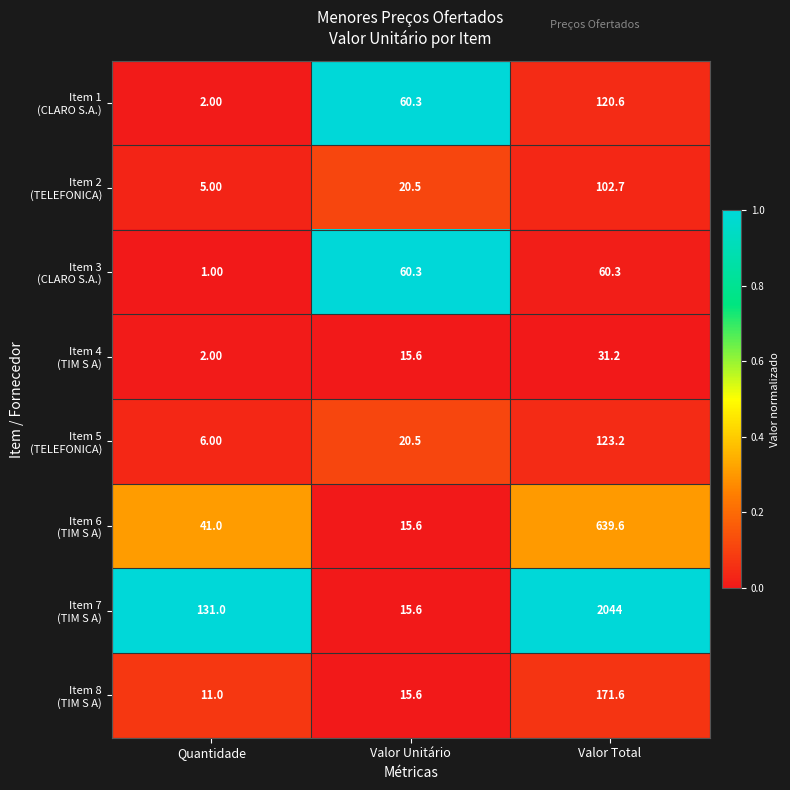

What is the total value across all series at Valor Unitário?

224.0